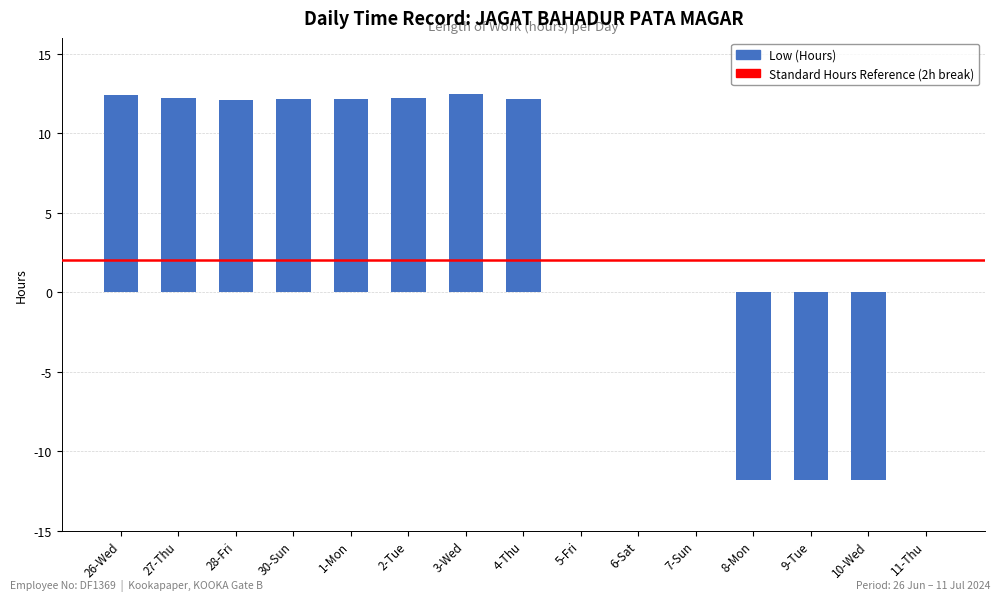

What is the greatest value displayed?

12.5